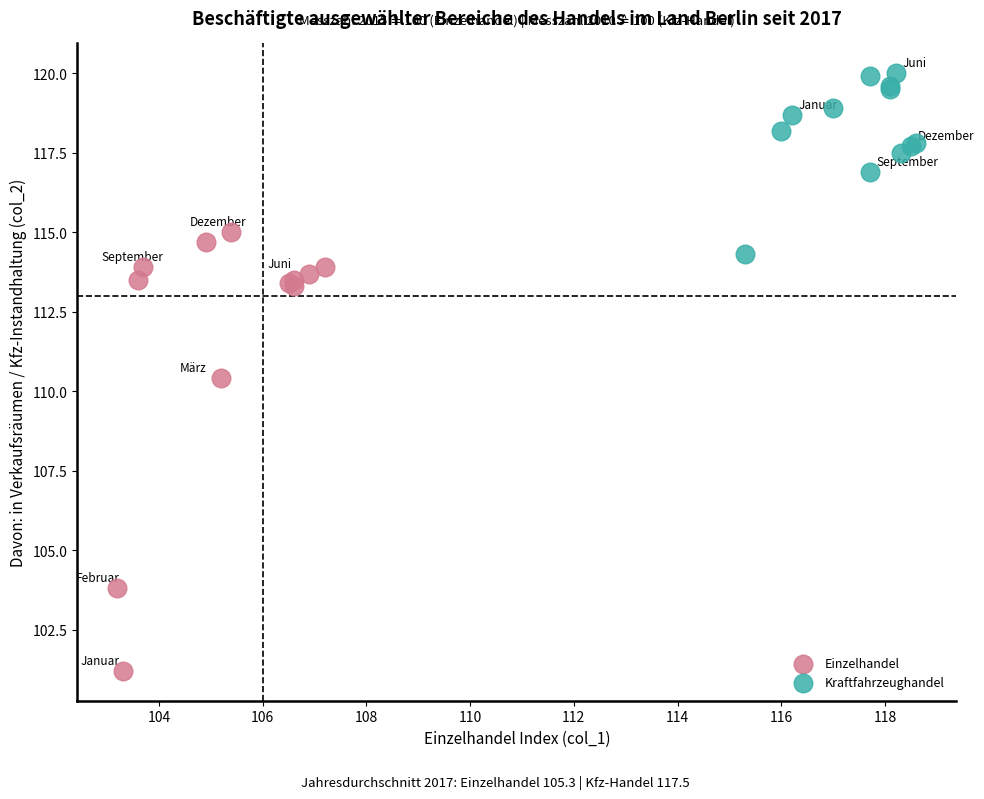

Which series has the largest Y range (max minus min)?

Einzelhandel